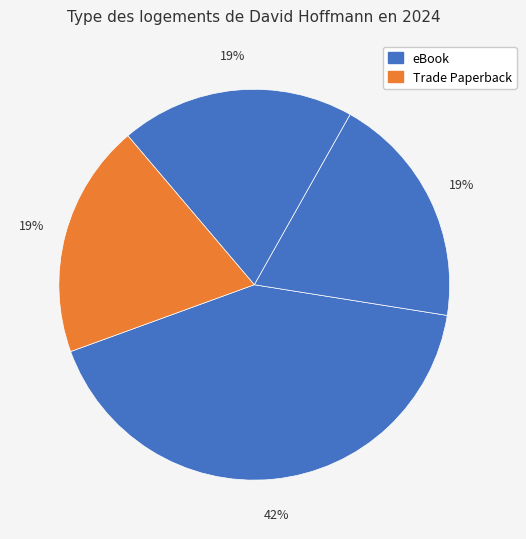

Count the number of slices in the pie.

4